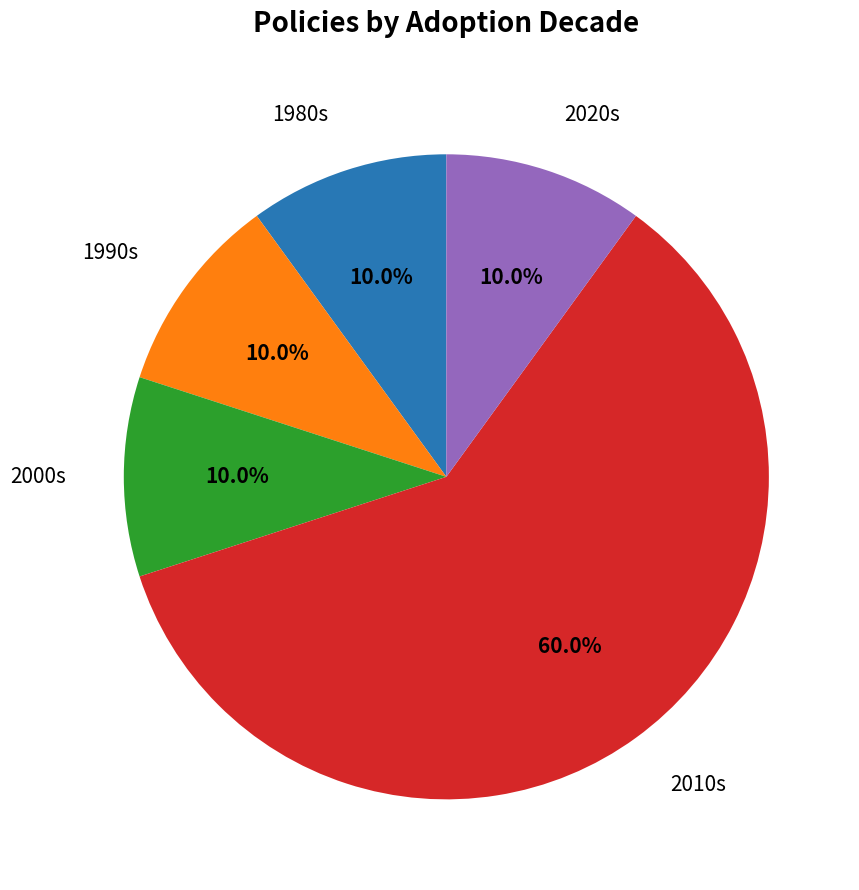

What is the ratio of the value at 2020s to the value at 2000s?

1.0